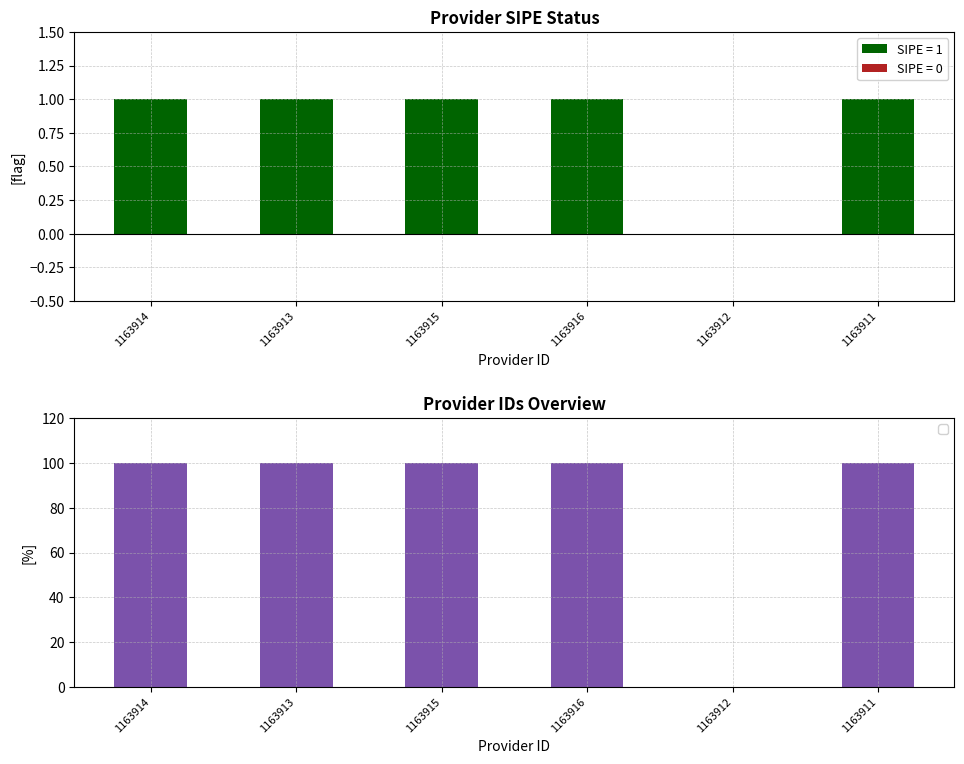

Reading right to left, extract all data points from this chart.

1163911=1	1163912=0	1163916=1	1163915=1	1163913=1	1163914=1